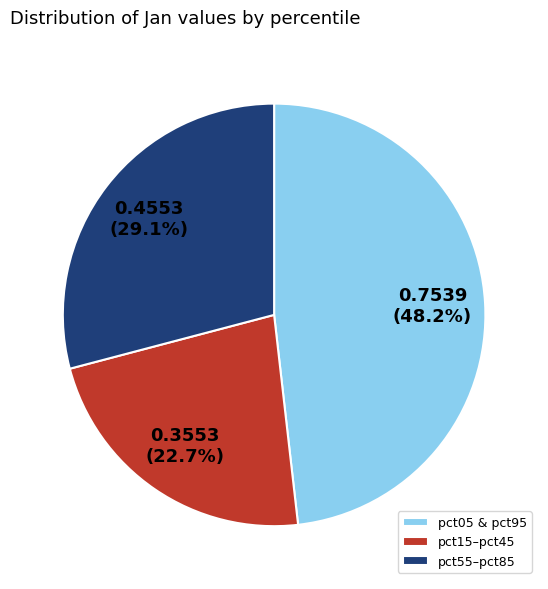

What is the ratio of the value at pct05 & pct95 to the value at pct55–pct85?

1.7